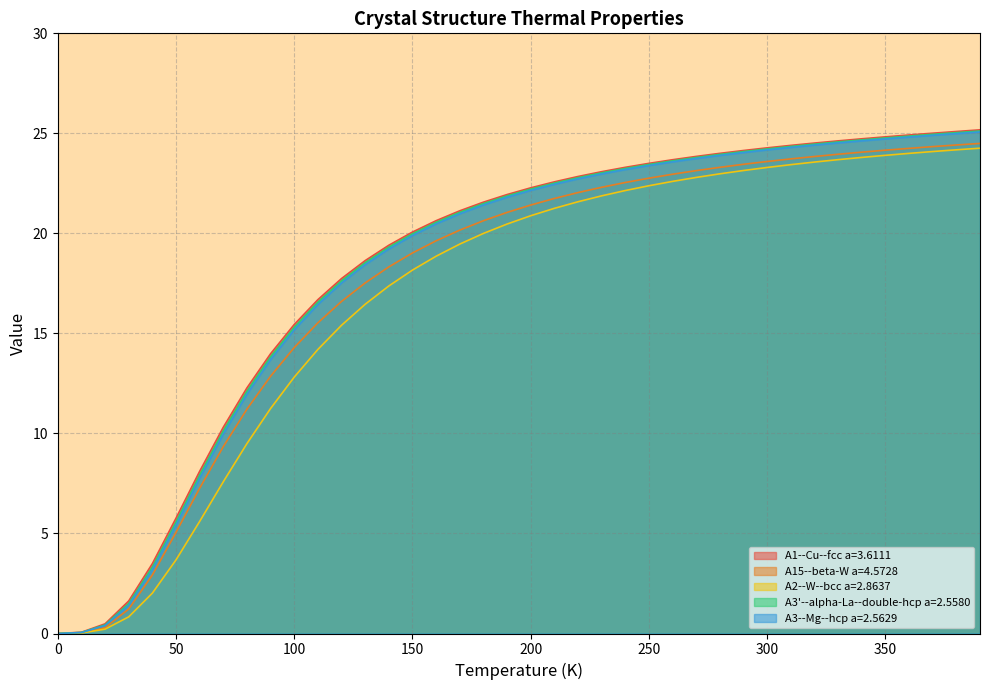

Which has a higher value, 200.0 or 10.0?

200.0